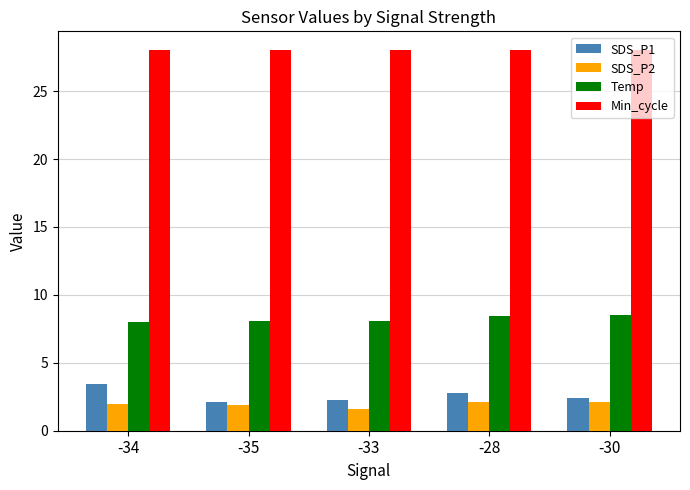

What is the maximum value shown in the chart?

28.0